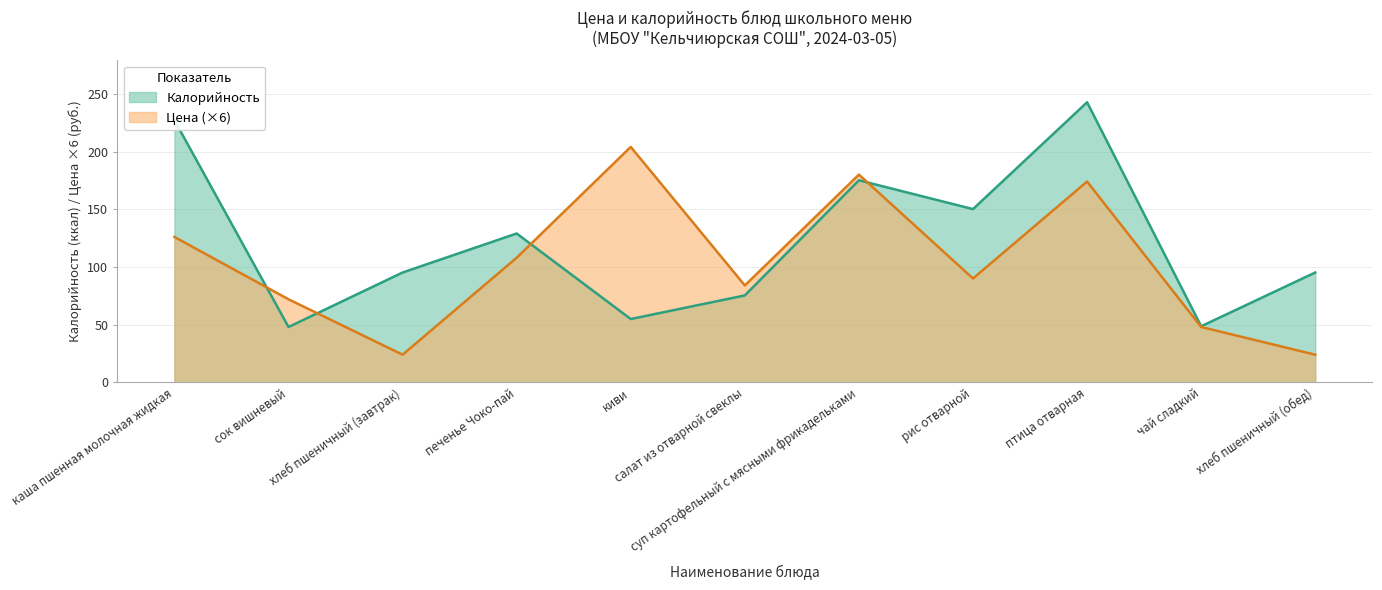

The Цена series shows 126.0 at каша пшенная молочная жидкая. True or false?

True